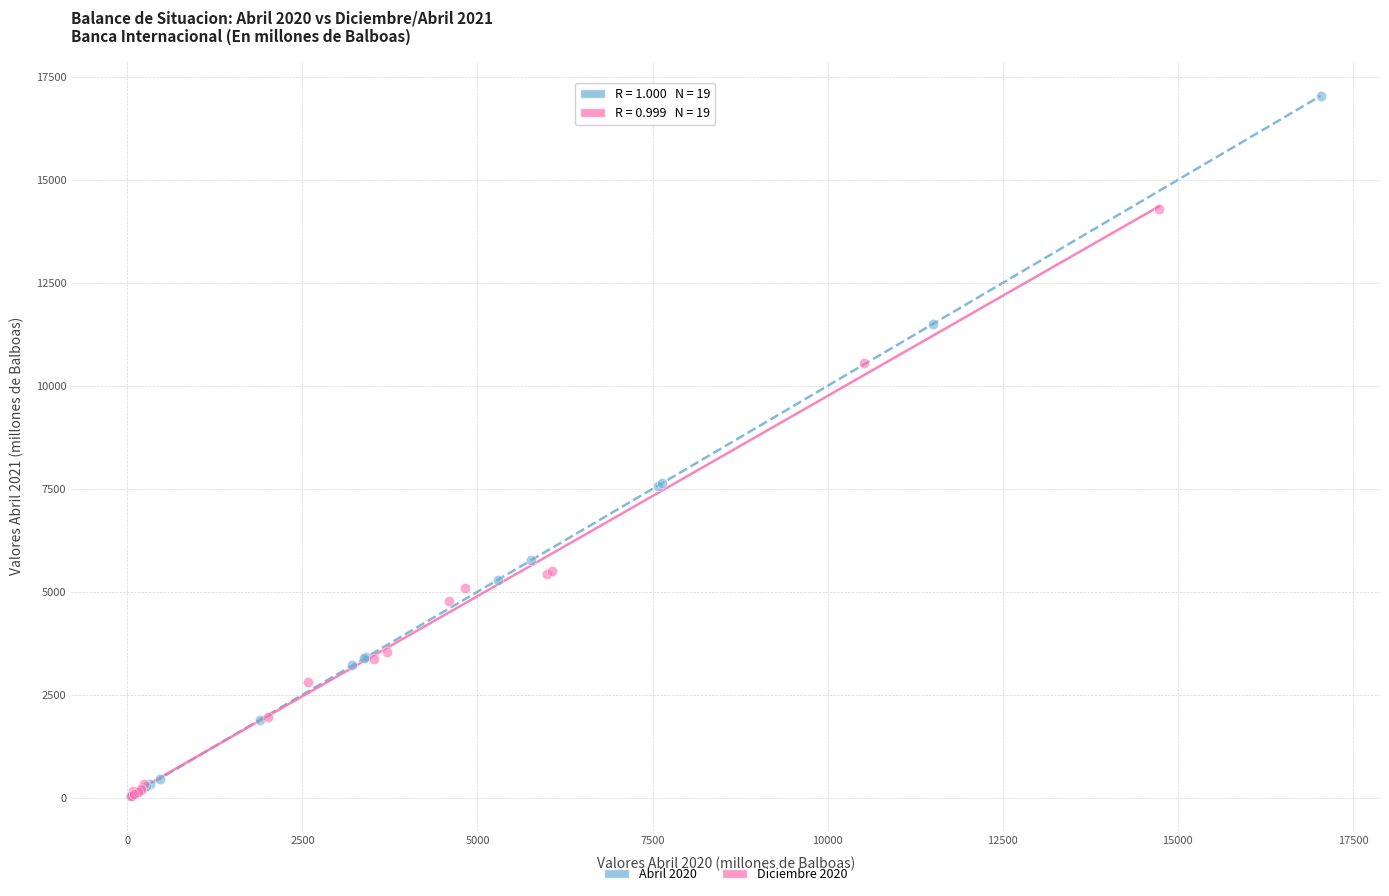

Which series has the widest spread of Y values?

Abril 2020